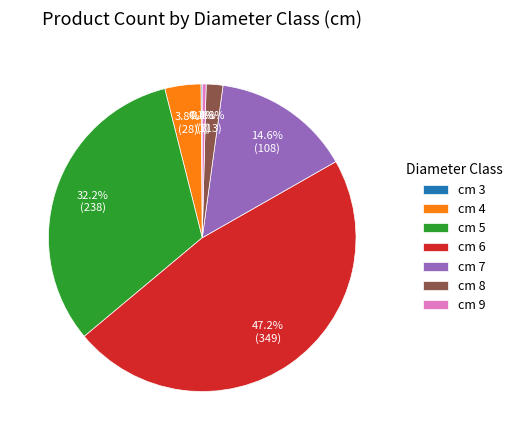

To the nearest percent, what percentage of the pie is cm 6?

47%